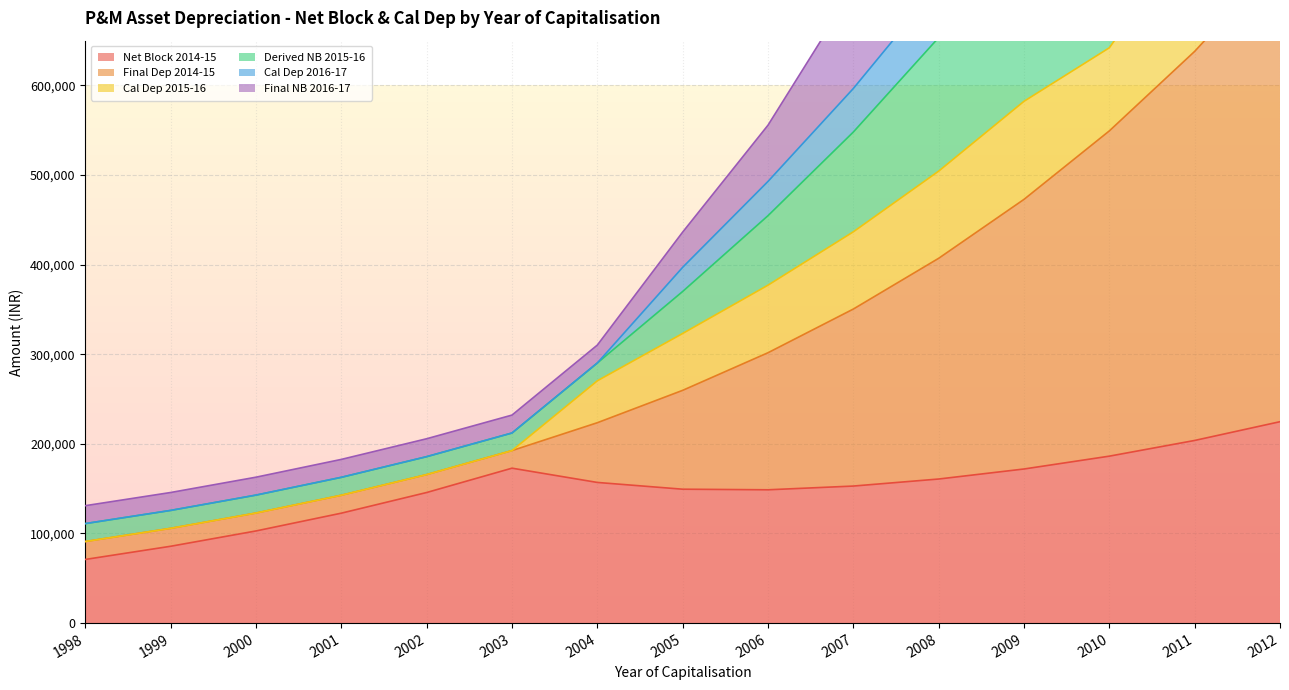

Between 2008 and 2011, which is larger?

2011